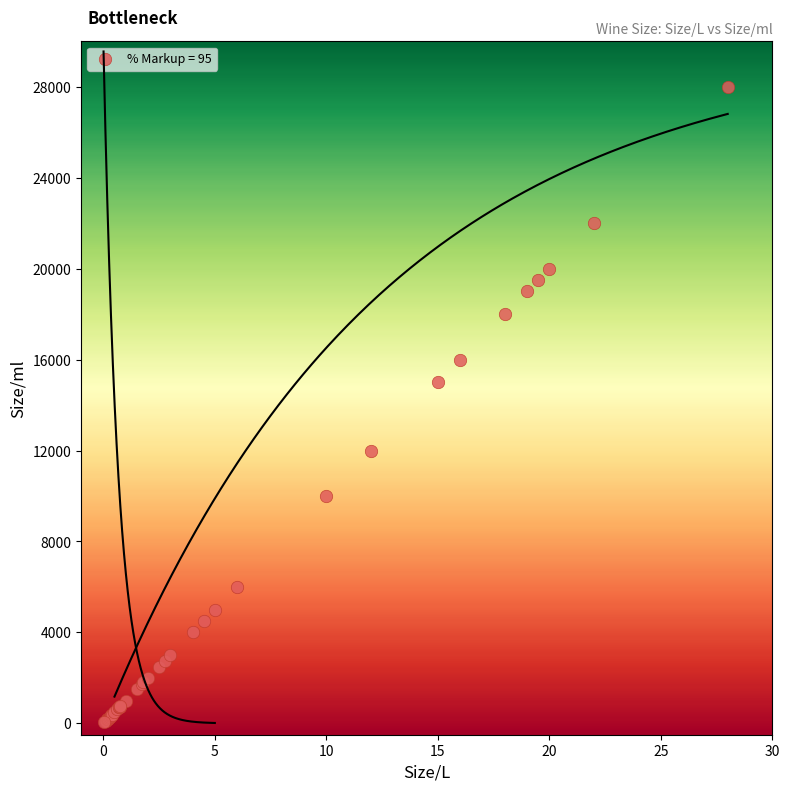

What Y value in the scatter plot is closest to 14025?

15000.0